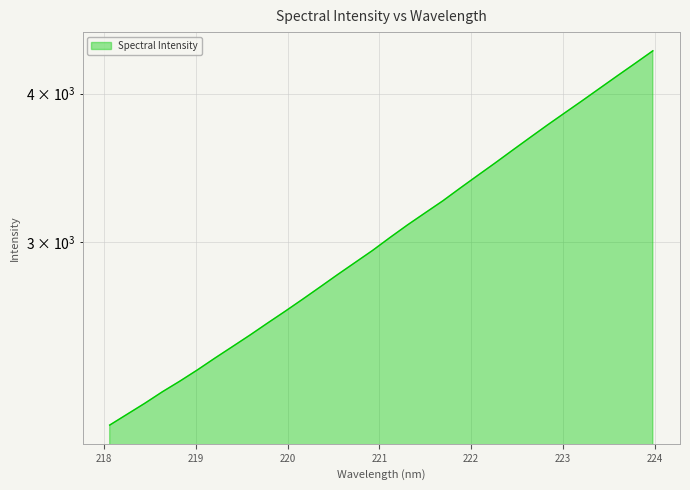

Reading left to right, list all the values displayed in this chart.

218.0596=2103.3	218.2508=2148.2	218.442=2194.0	218.6332=2243.4	218.8244=2290.3	219.0156=2340.8	219.2067=2395.0	219.3979=2449.0	219.589=2504.3	219.7801=2563.2	219.9712=2622.3	220.1623=2684.4	220.3533=2749.1	220.5444=2816.1	220.7354=2882.9	220.9264=2951.3	221.1174=3026.6	221.3083=3101.4	221.4993=3174.3	221.6902=3248.4	221.8812=3330.5	222.0721=3413.1	222.263=3497.0	222.4538=3585.0	222.6447=3674.4	222.8355=3765.3	223.0264=3855.8	223.2172=3948.1	223.408=4044.4	223.5987=4142.7	223.7895=4242.2	223.9802=4345.2